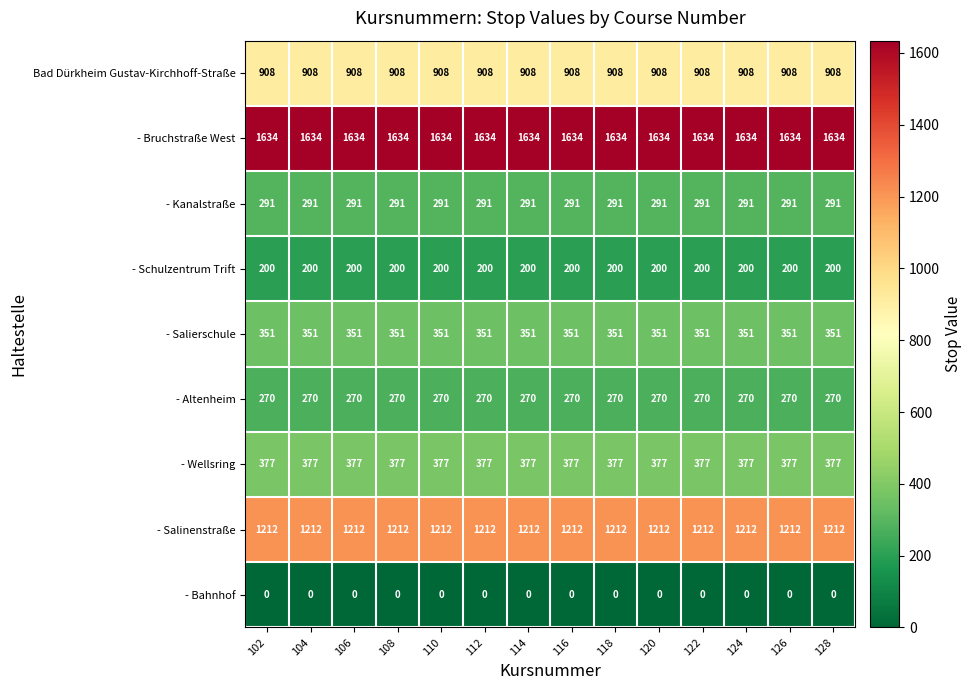

What is the average value of the - Kanalstraße series?

291